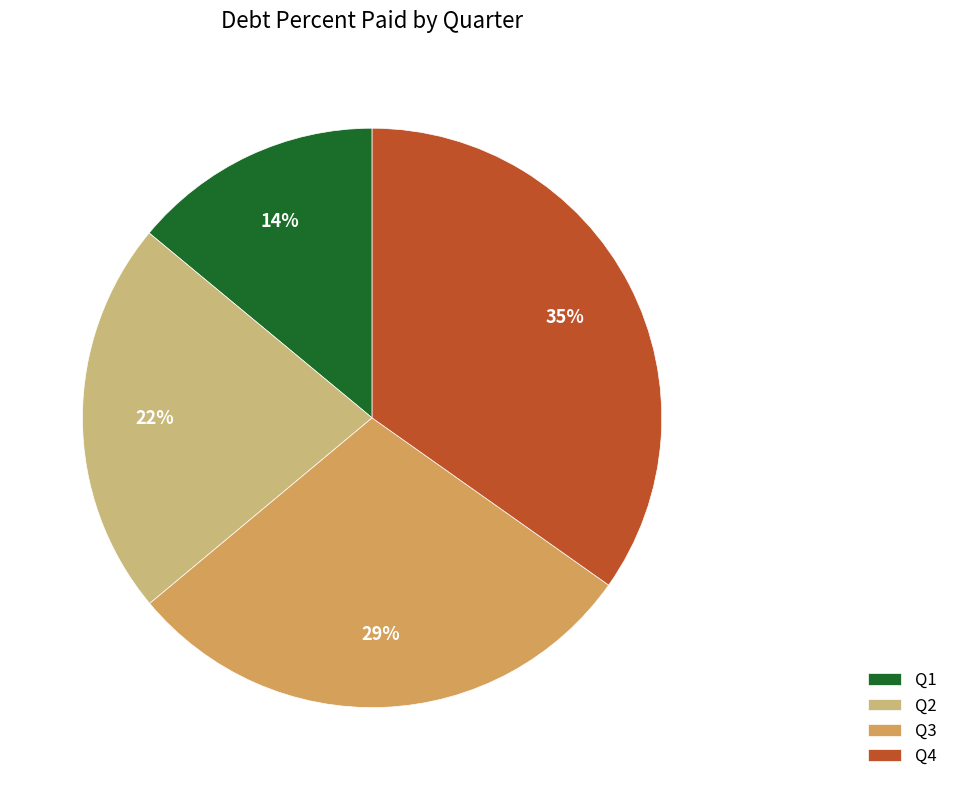

How many slices are in this pie chart?

4